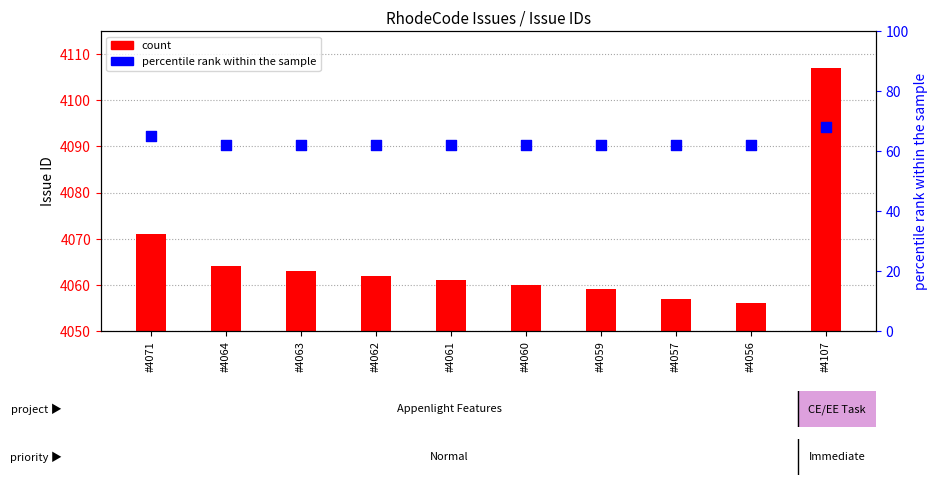

Which series has the largest total across all categories?

count